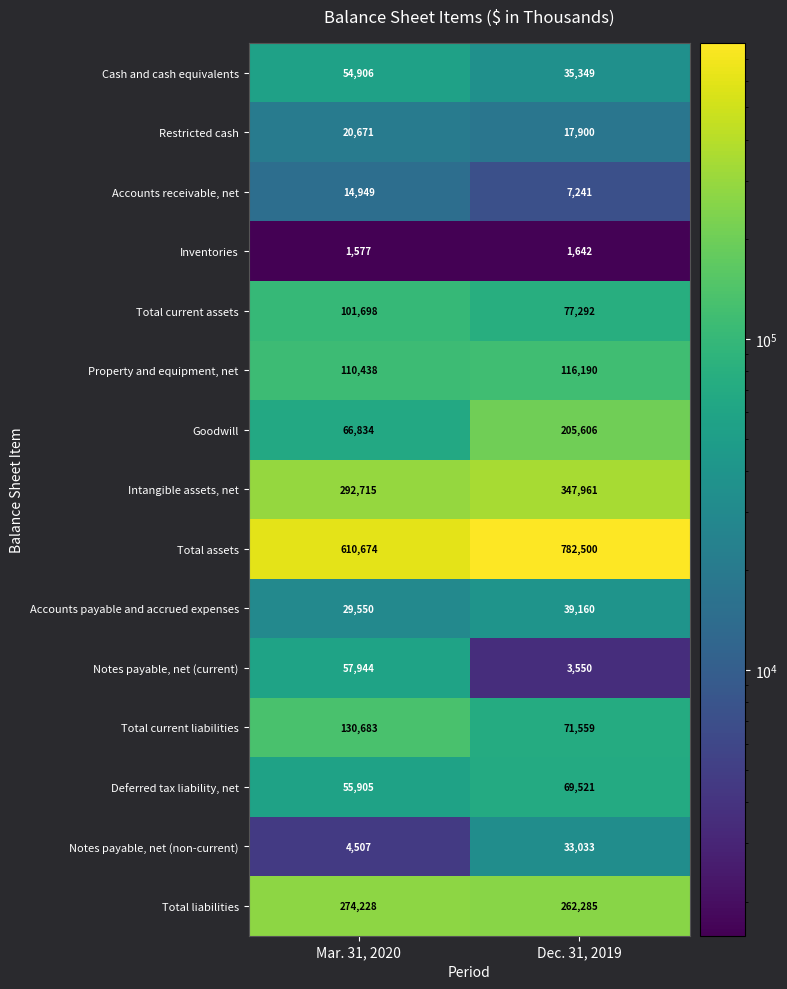

Reading left to right, list all the values displayed in this chart.

Cash and cash equivalents: Mar. 31, 2020=54906	Dec. 31, 2019=35349
Restricted cash: Mar. 31, 2020=20671	Dec. 31, 2019=17900
Accounts receivable, net: Mar. 31, 2020=14949	Dec. 31, 2019=7241
Inventories: Mar. 31, 2020=1577	Dec. 31, 2019=1642
Total current assets: Mar. 31, 2020=101698	Dec. 31, 2019=77292
Property and equipment, net: Mar. 31, 2020=110438	Dec. 31, 2019=116190
Goodwill: Mar. 31, 2020=66834	Dec. 31, 2019=205606
Intangible assets, net: Mar. 31, 2020=292715	Dec. 31, 2019=347961
Total assets: Mar. 31, 2020=610674	Dec. 31, 2019=782500
Accounts payable and accrued expenses: Mar. 31, 2020=29550	Dec. 31, 2019=39160
Notes payable, net (current): Mar. 31, 2020=57944	Dec. 31, 2019=3550
Total current liabilities: Mar. 31, 2020=130683	Dec. 31, 2019=71559
Deferred tax liability, net: Mar. 31, 2020=55905	Dec. 31, 2019=69521
Notes payable, net (non-current): Mar. 31, 2020=4507	Dec. 31, 2019=33033
Total liabilities: Mar. 31, 2020=274228	Dec. 31, 2019=262285